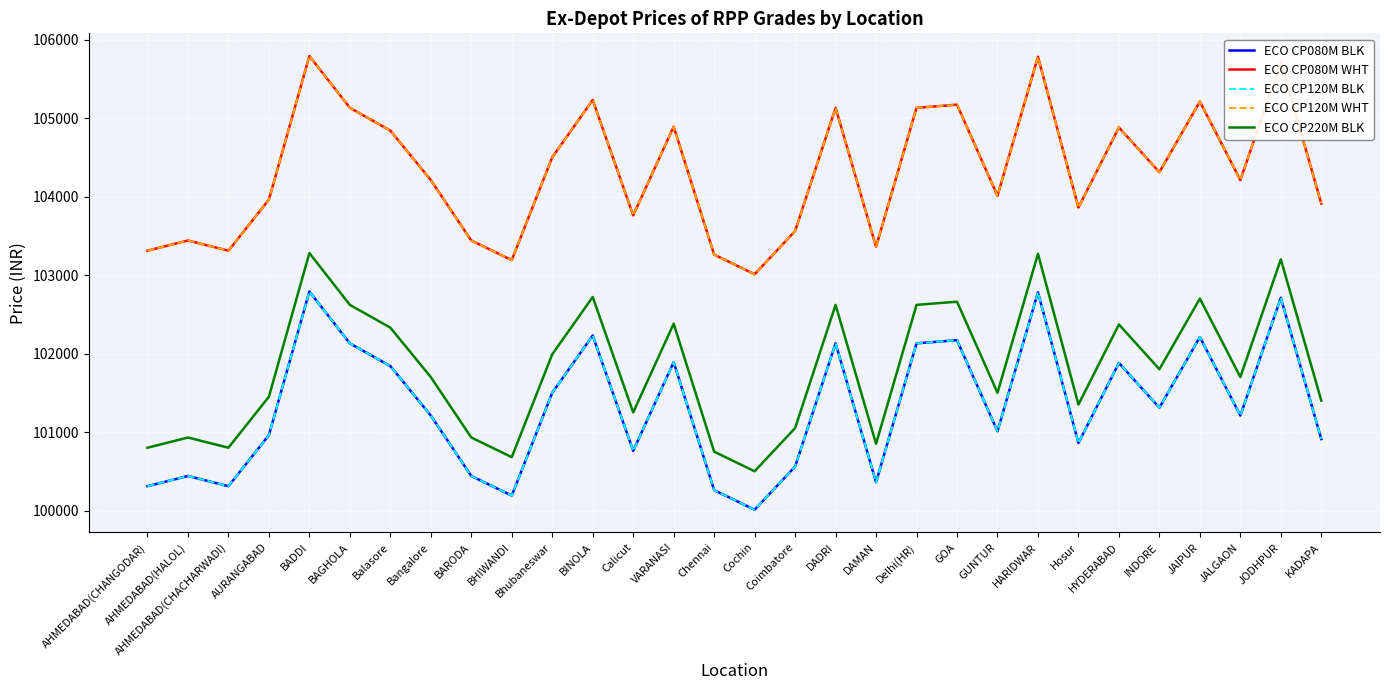

Between GOA and JODHPUR, which series saw the biggest shift?

ECO CP080M BLK